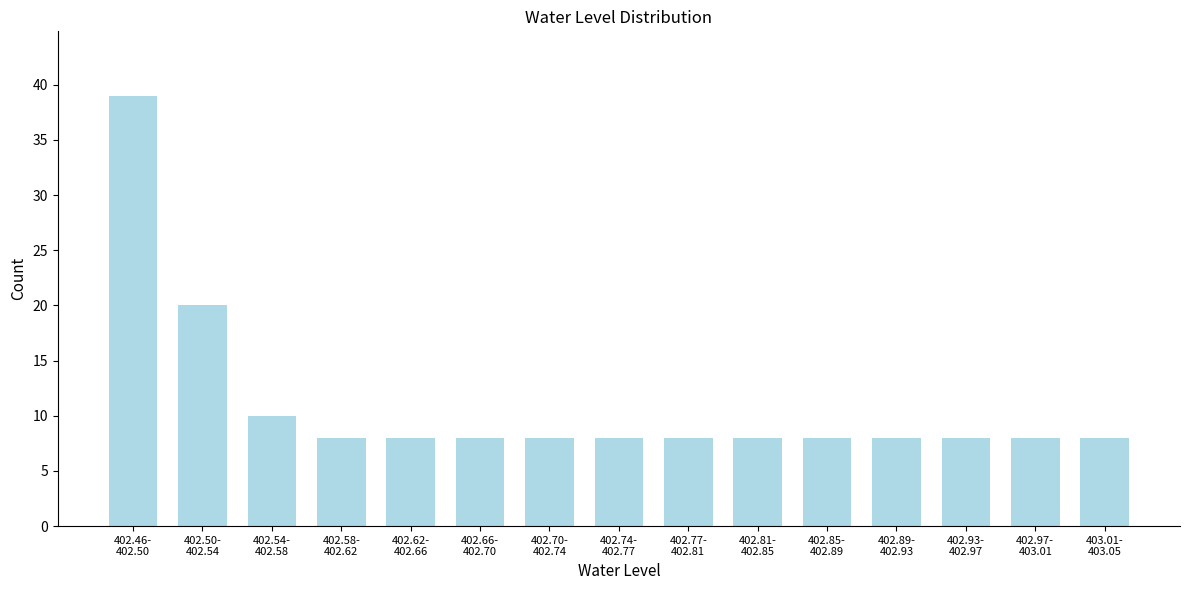

Reading left to right, extract all data points from this chart.

39	20	10	8	8	8	8	8	8	8	8	8	8	8	8